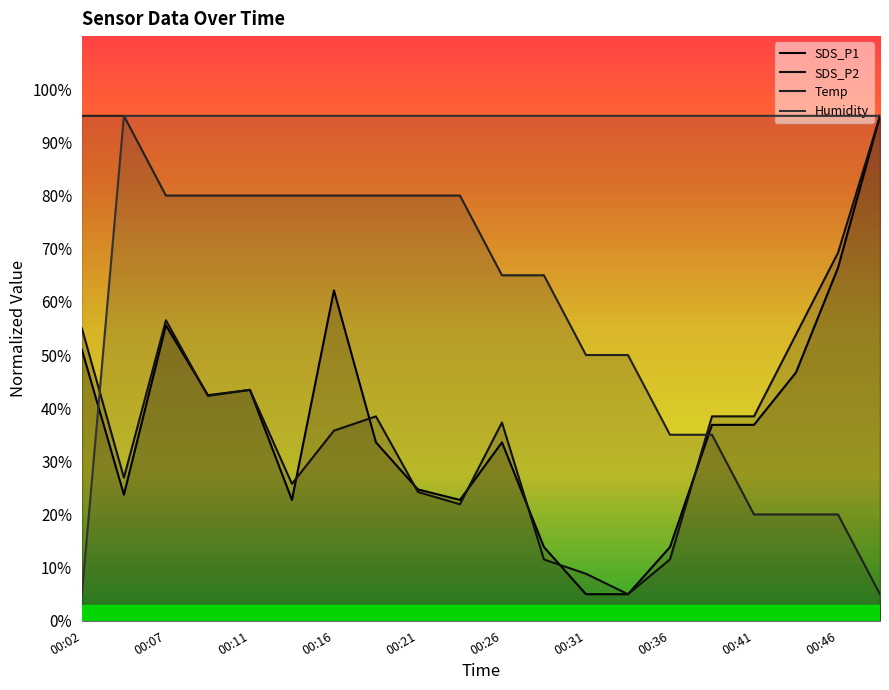

Where does the SDS_P2 series first go above 38?

00:02